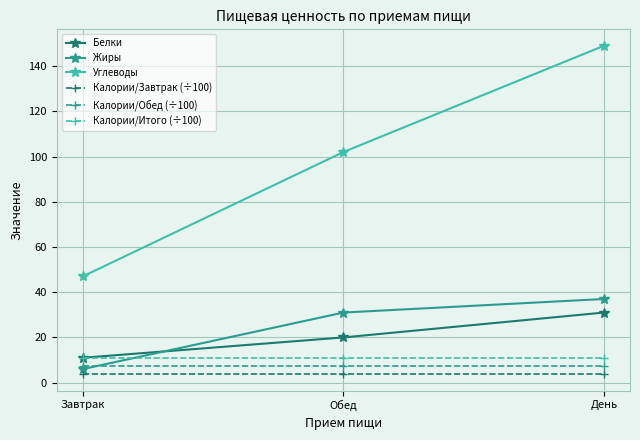

What are all the series names shown in the legend?

Белки, Жиры, Углеводы, Калории/Завтрак (÷100), Калории/Обед (÷100), Калории/Итого (÷100)